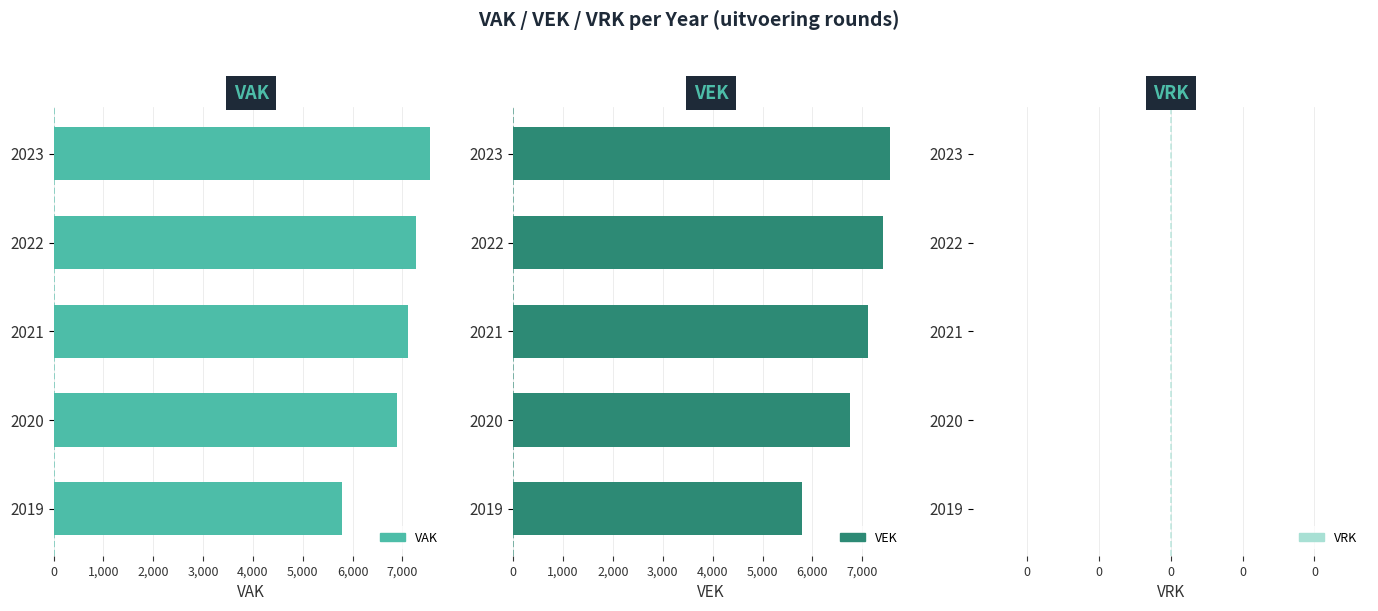

The value of VAK at 2021 is 7116.0. True or false?

True